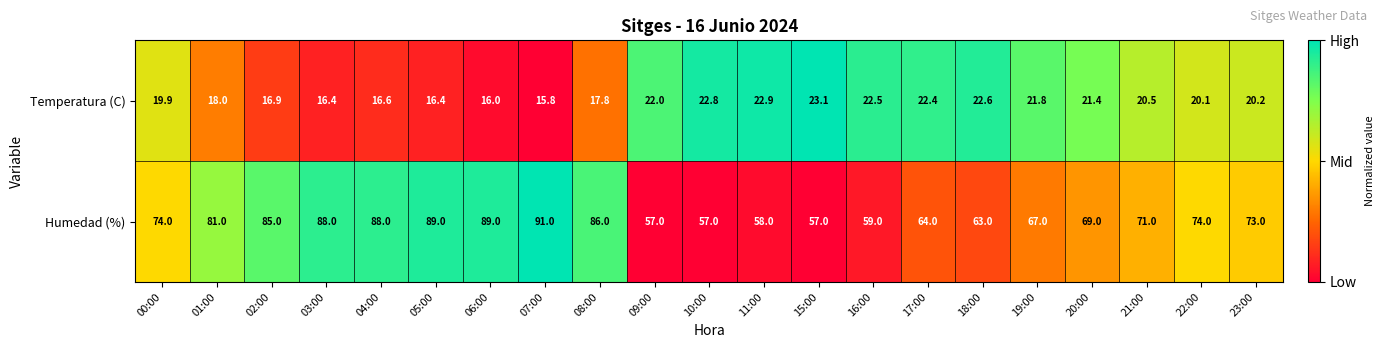

What is the total value across all series at 21:00?

91.5